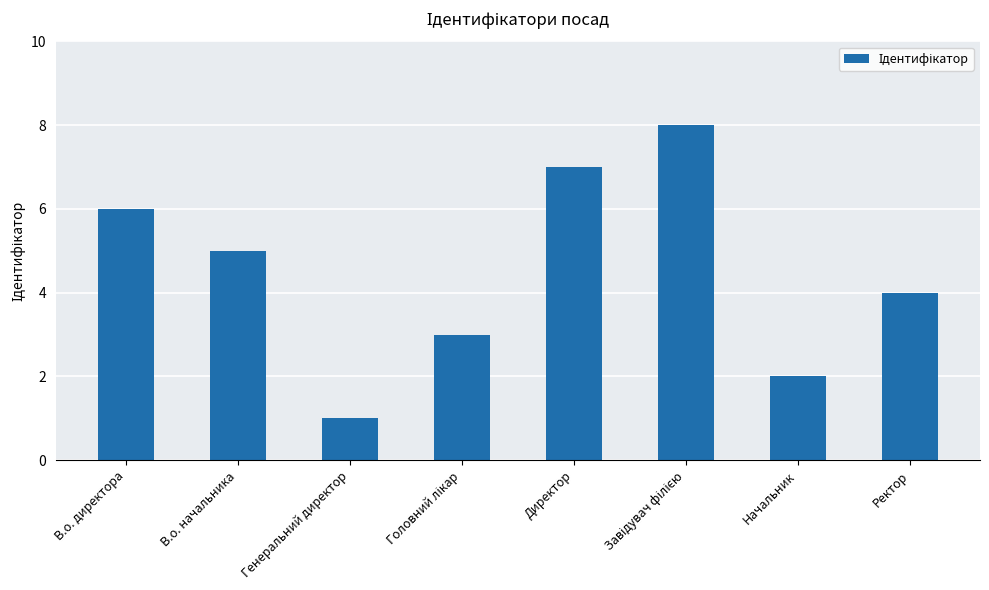

What is the change in value from Начальник to Ректор?

+2